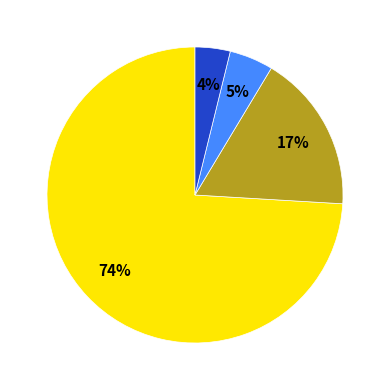

To the nearest percent, what is the average slice percentage?

25%